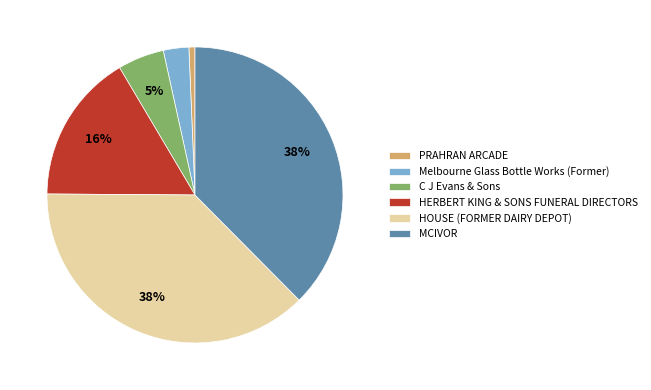

To the nearest percent, what is the combined percentage of C J Evans & Sons and MCIVOR?

43%